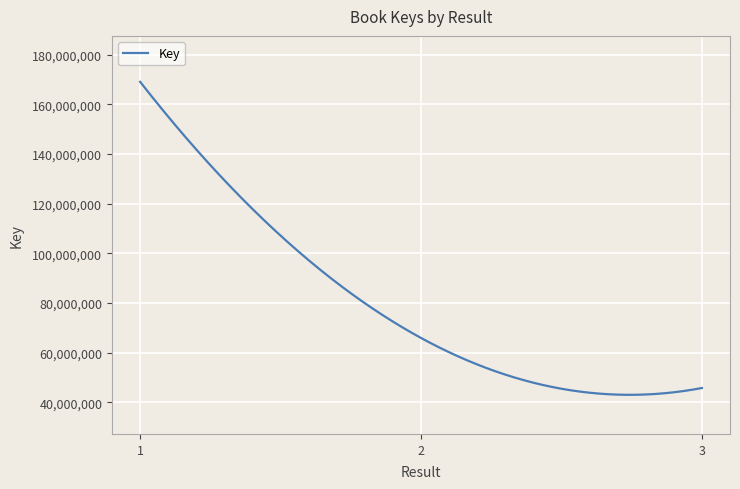

What is the minimum value shown in the chart?

42968155.5